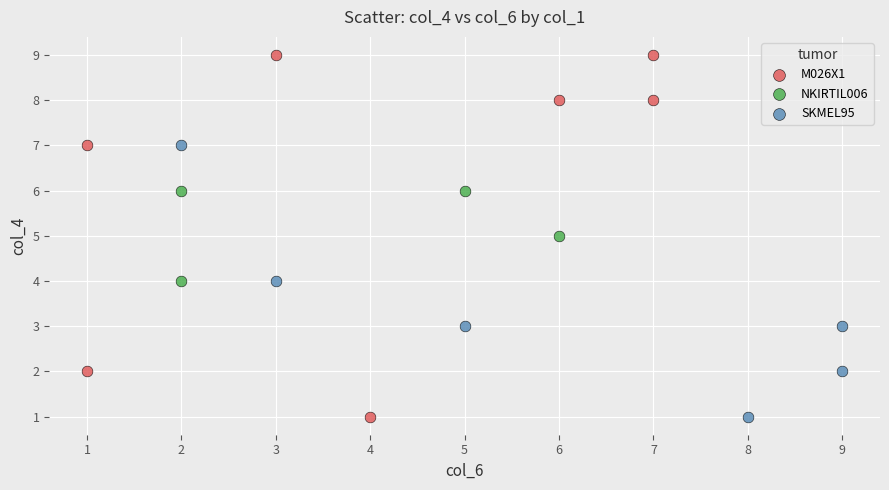

Which series has the widest spread of Y values?

M026X1